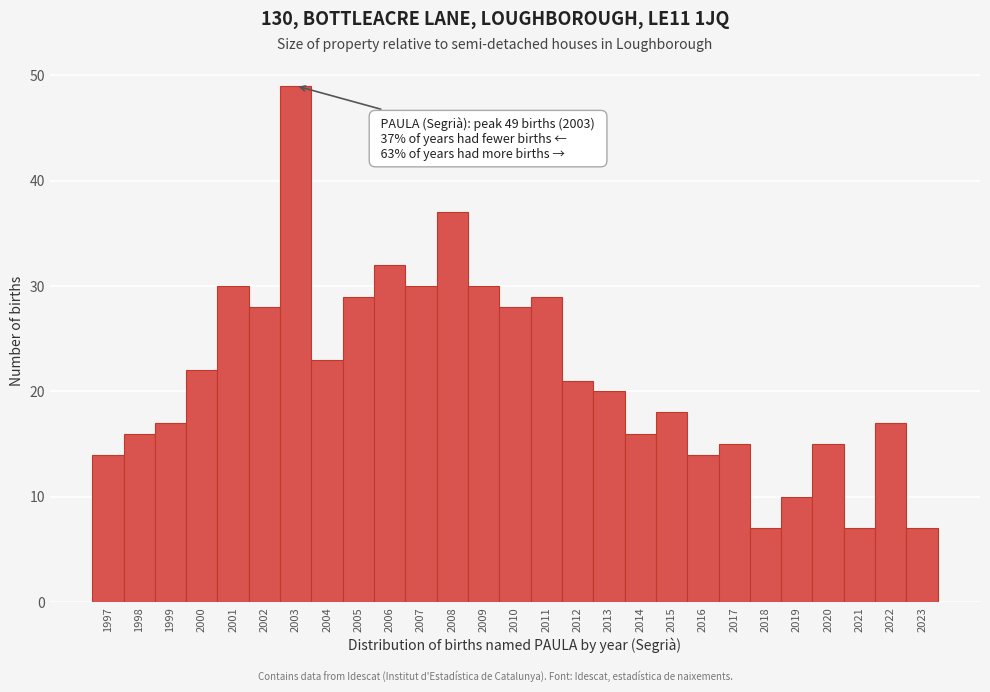

Reading left to right, list all the values displayed in this chart.

1997=14	1998=16	1999=17	2000=22	2001=30	2002=28	2003=49	2004=23	2005=29	2006=32	2007=30	2008=37	2009=30	2010=28	2011=29	2012=21	2013=20	2014=16	2015=18	2016=14	2017=15	2018=7	2019=10	2020=15	2021=7	2022=17	2023=7